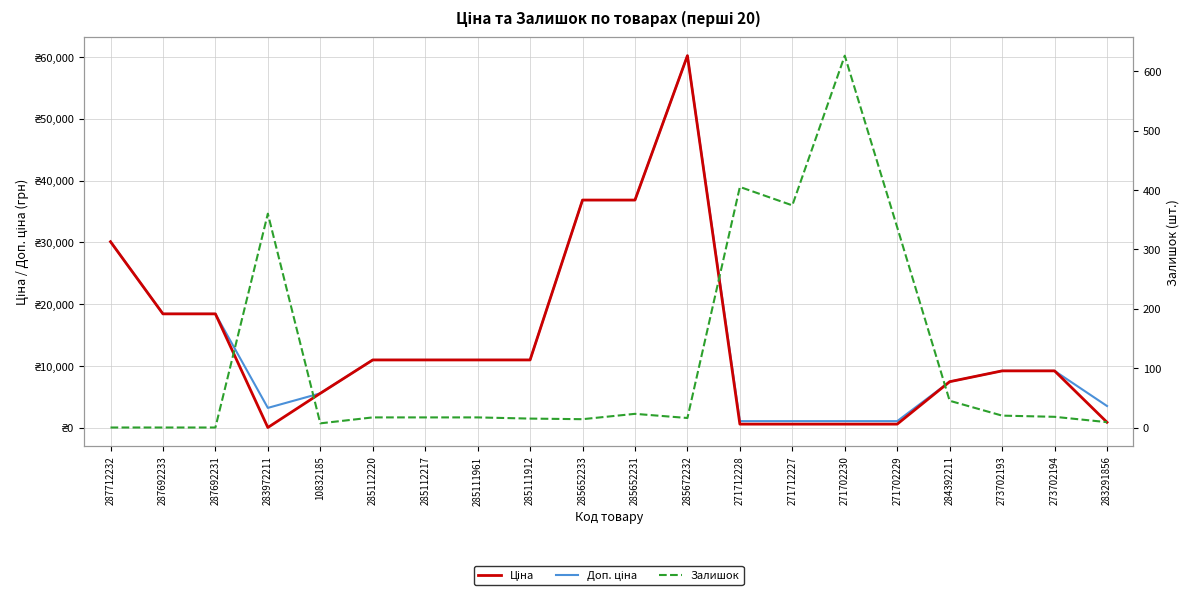

What is the value of the Ціна point at the 9th from the left?

10964.4